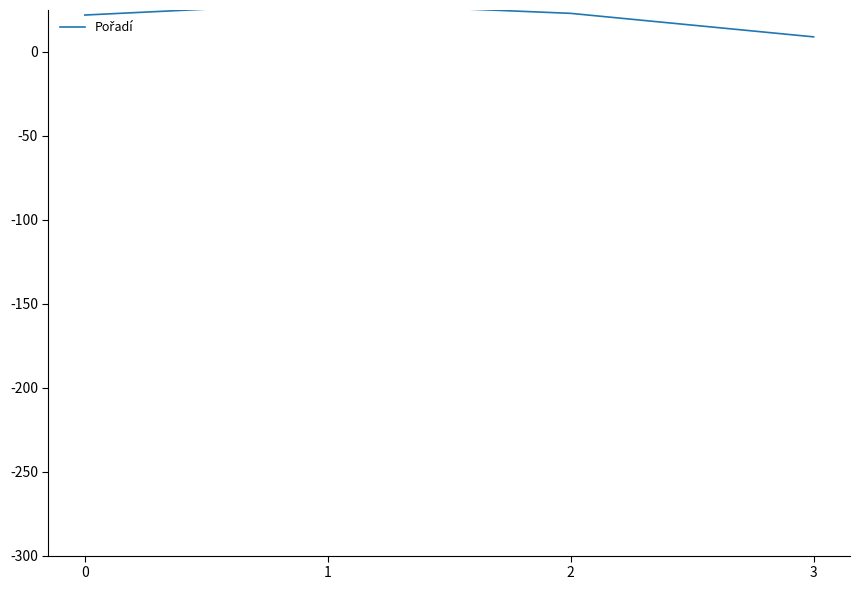

Is this an area chart (filled region under the line)?

No